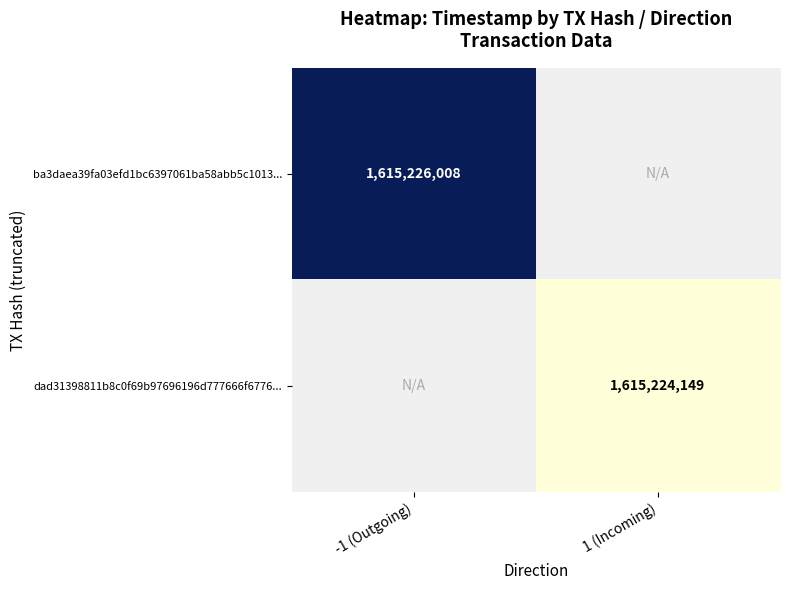

The dad31398811b8c0f69b97696196d777666f6776... series shows 2109914328 at 1 (Incoming). True or false?

False